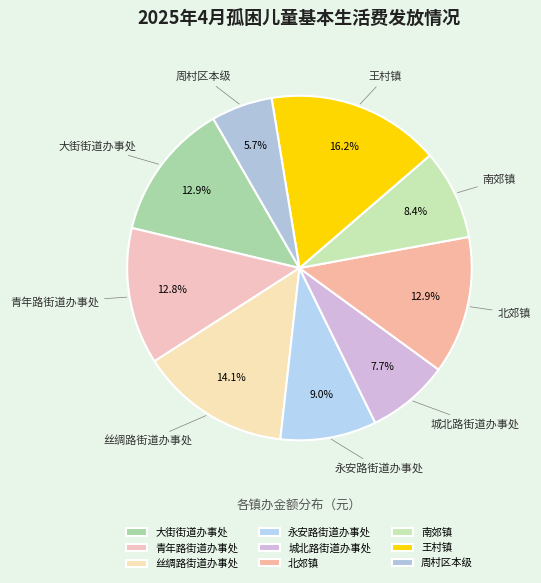

To the nearest percent, what is the difference between the largest and smallest slice percentages?

11%